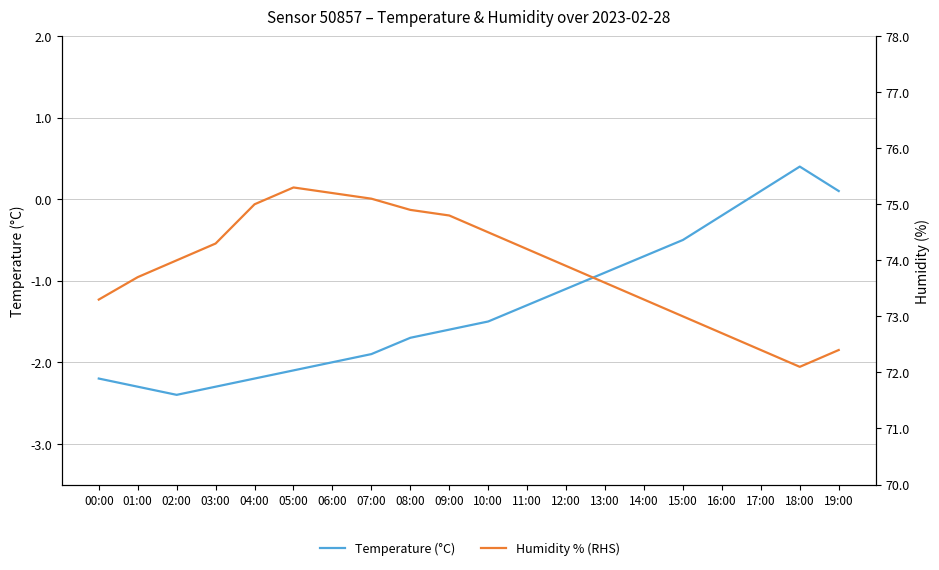

Between 04:00 and 03:00, which is larger?

04:00